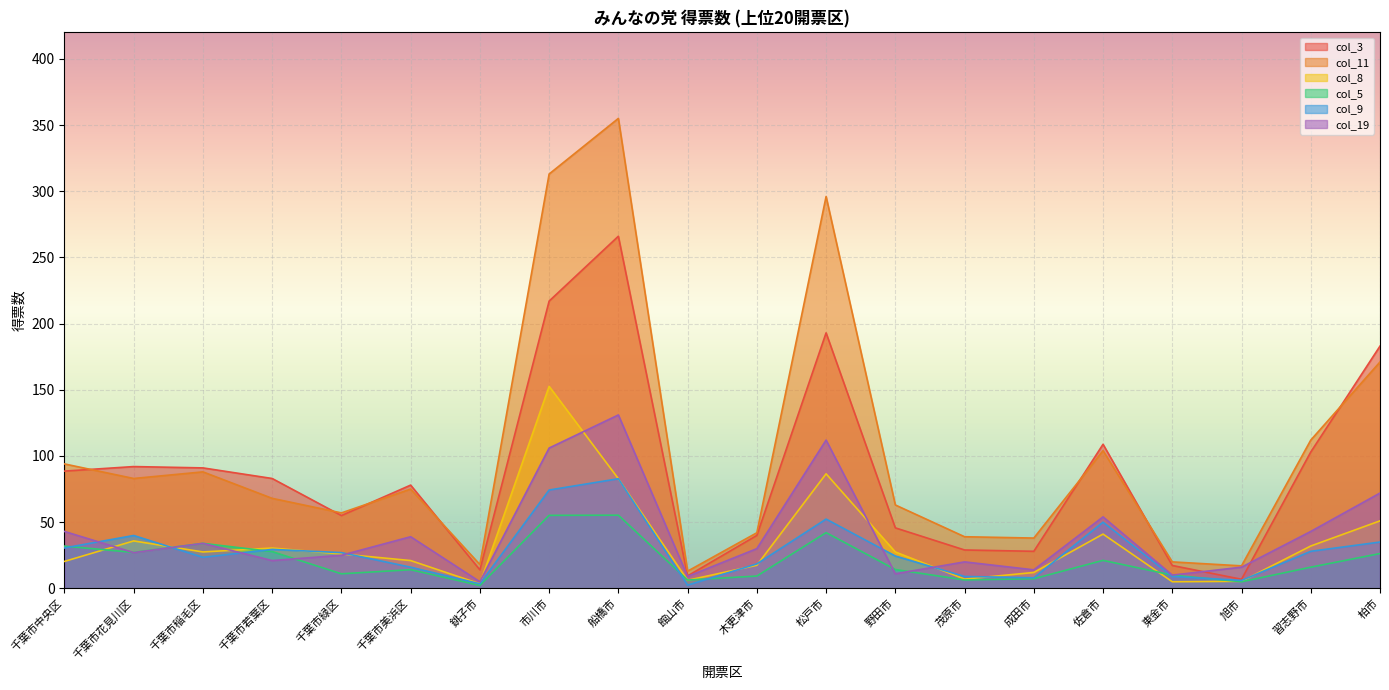

Reading left to right, what are all the values shown in this chart?

col_3: 88.6	92.0	91.0	83.0	55.0	78.0	14.0	217.0	266.0	9.4	40.0	193.0	45.7	29.0	28.0	108.8	17.3	6.9	103.0	183.0
col_11: 94.0	83.0	88.0	68.0	57.0	75.0	18.0	313.0	355.0	13.0	42.0	296.0	63.0	39.0	38.0	104.0	20.0	17.0	112.0	171.0
col_8: 20.4	35.8	27.5	30.5	26.0	21.0	3.4	152.6	82.8	6.1	17.5	86.5	27.5	7.0	12.0	41.0	5.0	5.3	32.0	51.0
col_5: 31.9	27.2	34.0	27.8	11.0	14.1	2.2	55.2	55.3	6.3	9.3	42.1	14.2	6.4	7.3	21.2	10.0	5.0	16.0	26.3
col_9: 30.5	39.9	23.4	29.4	27.0	16.0	3.4	74.3	82.8	2.4	18.5	52.3	24.4	9.0	8.0	50.0	9.0	6.0	28.0	35.0
col_19: 43.0	27.0	34.0	21.0	25.0	39.0	5.0	106.0	131.0	9.0	30.0	112.0	11.0	20.0	14.0	54.0	10.0	16.0	43.0	72.0